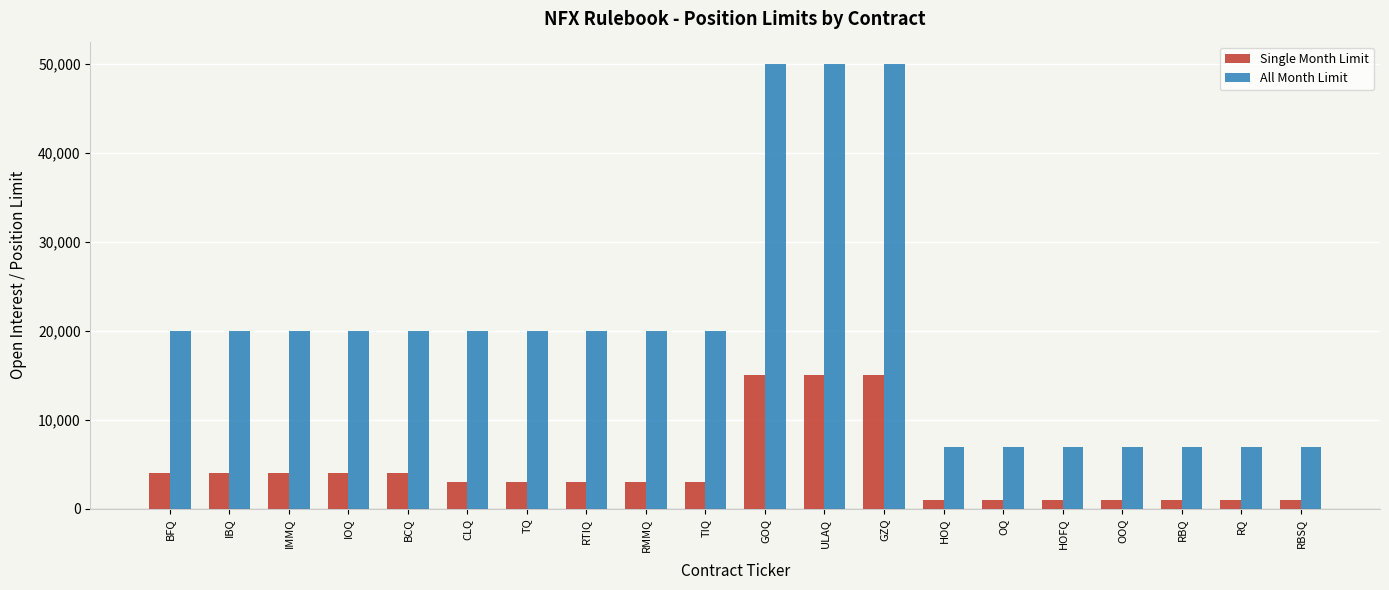

What is the maximum value shown in the chart?

50000